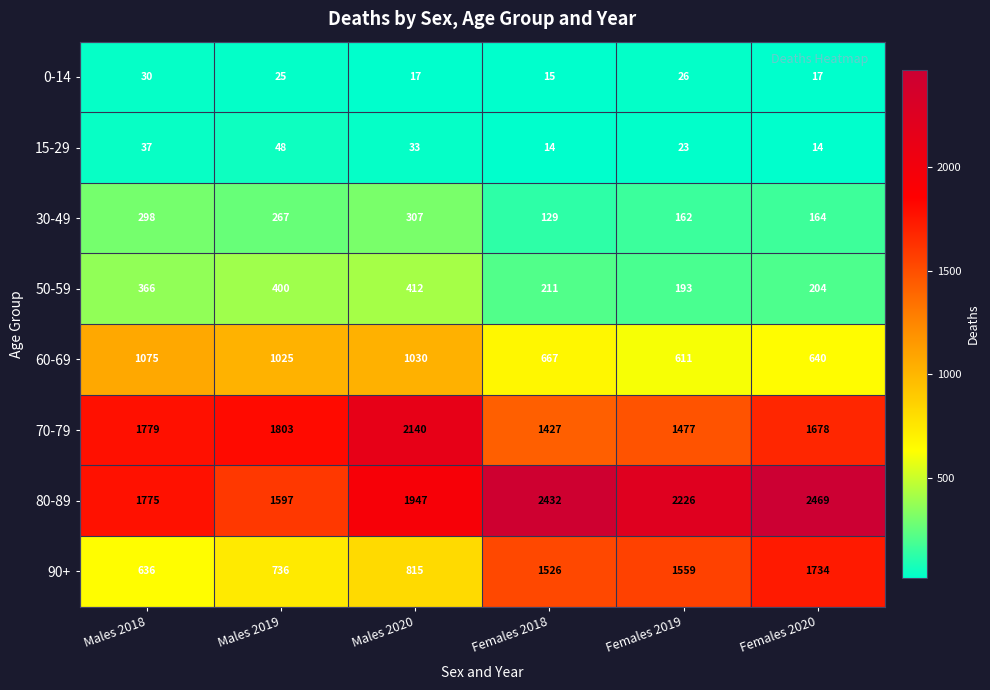

Rank the categories by 60-69 value from lowest to highest.

Females 2019, Females 2020, Females 2018, Males 2019, Males 2020, Males 2018